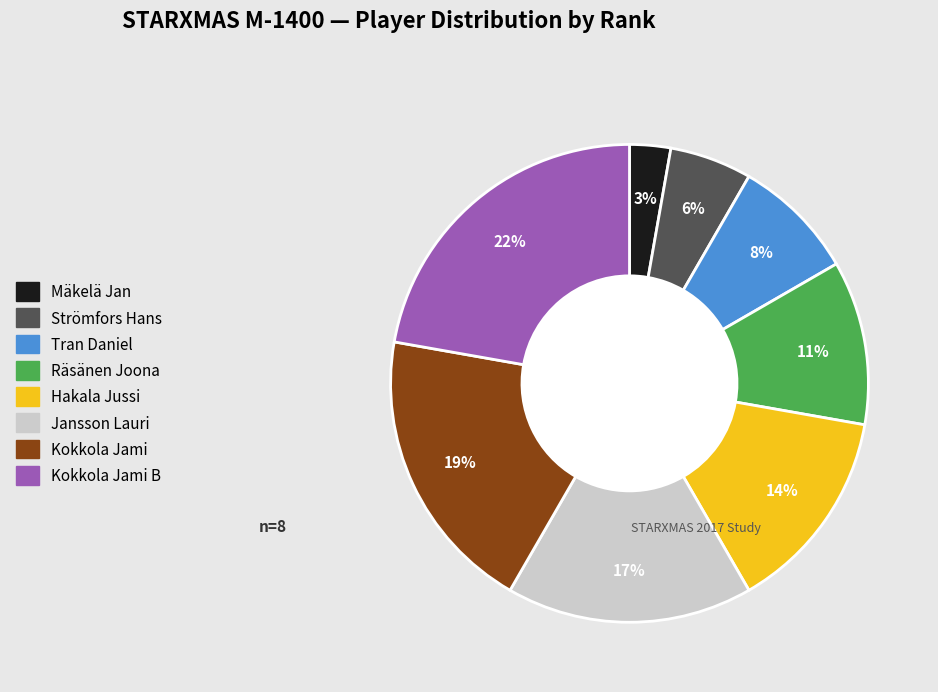

To the nearest percent, what is the average slice percentage?

12%